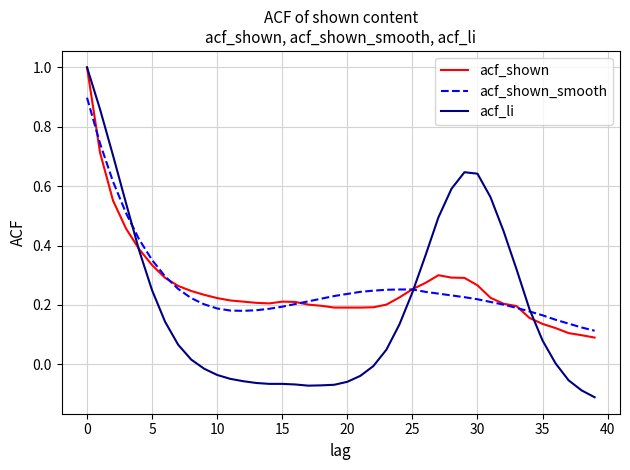

Which series has the largest range (max minus min)?

acf_li